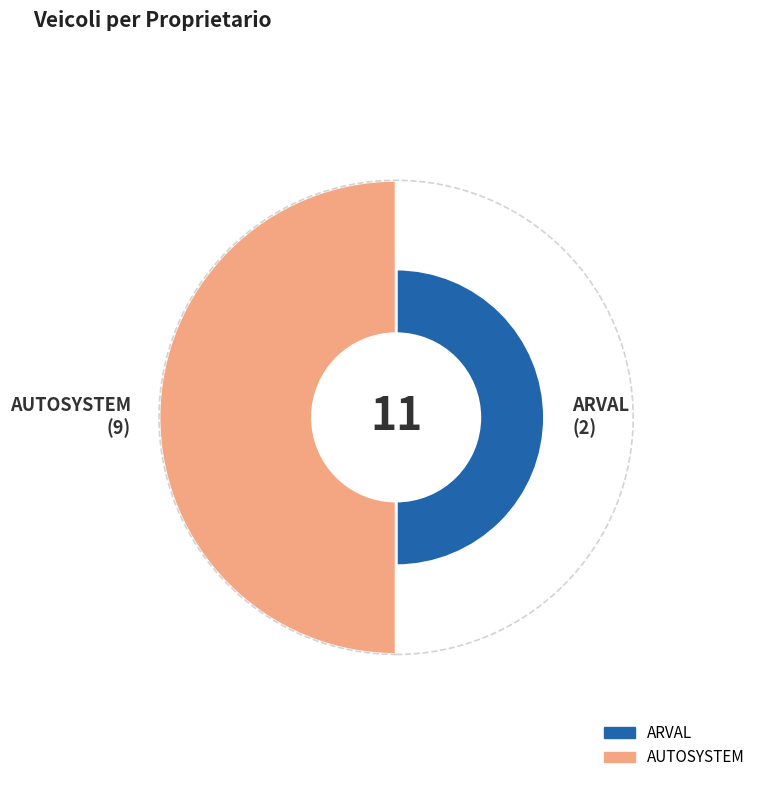

What is the ratio of the value at ARVAL to the value at AUTOSYSTEM?

0.2